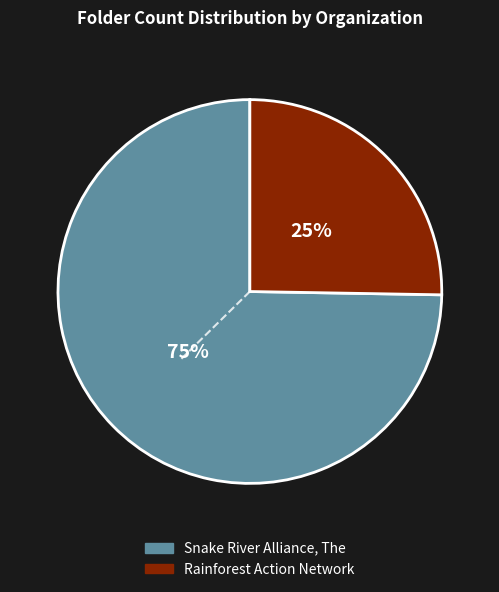

Is the sum of Rainforest Action Network and Snake River Alliance, The greater than half?

Yes